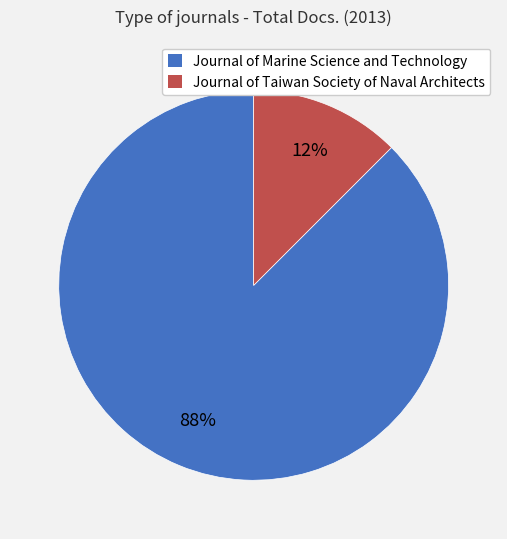

What is the majority slice?

Journal of Marine Science and Technology